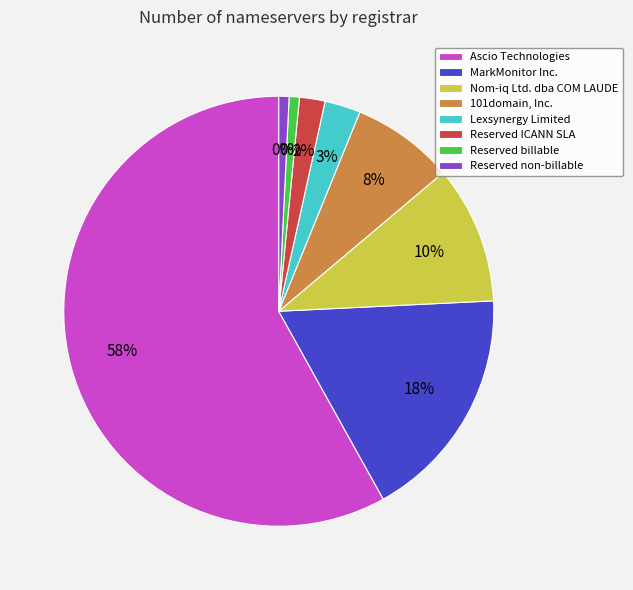

True or false: MarkMonitor Inc. accounts for 29% of the total.

False